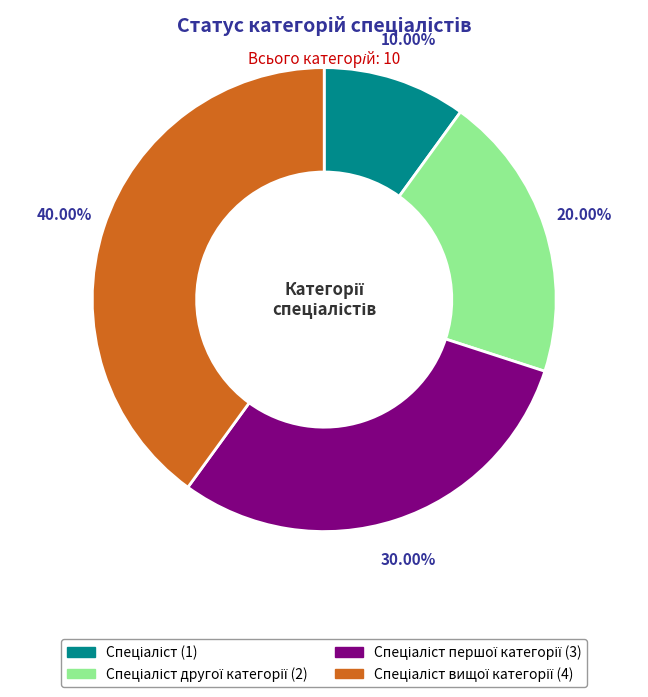

Is there any slice that represents more than half of the pie?

No